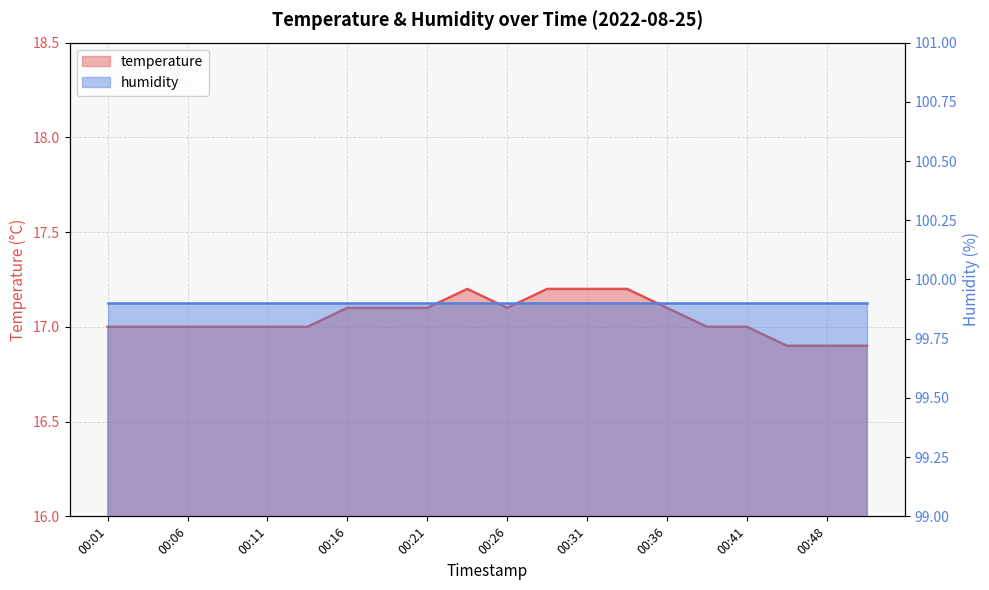

What is the value of the 10th point from the left?

17.2